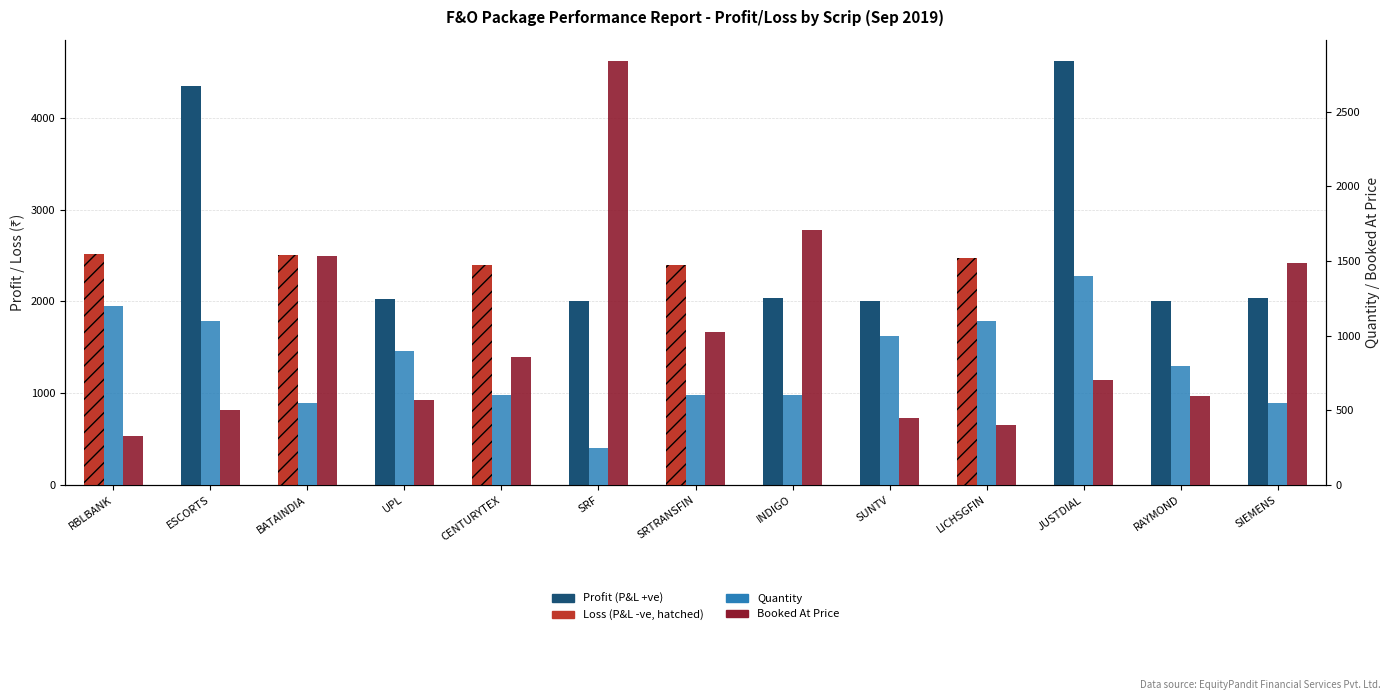

How many data points in Booked At Price are less than 705?

6